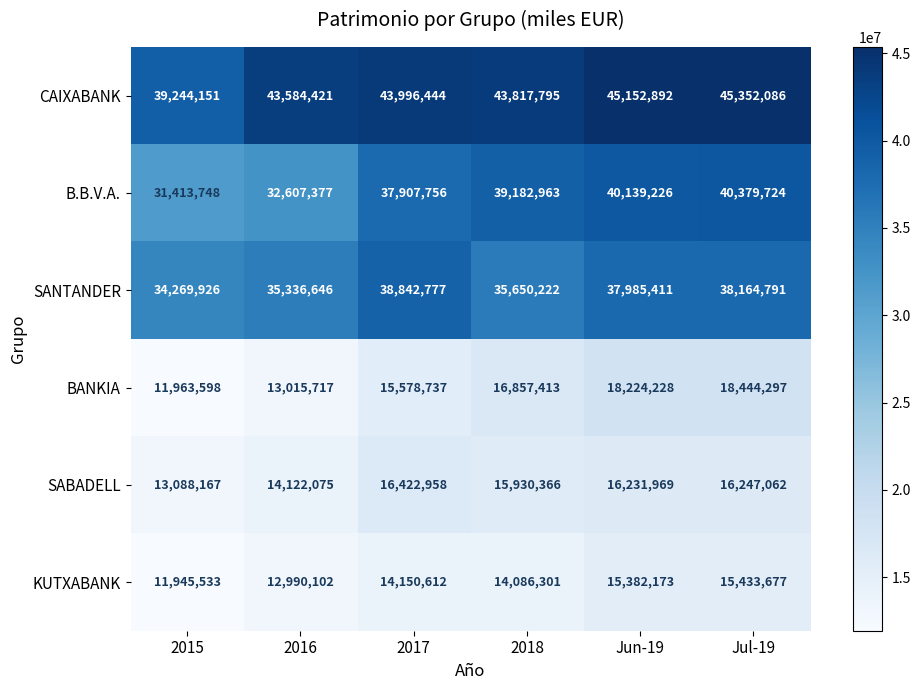

What is the greatest value displayed?

45352086